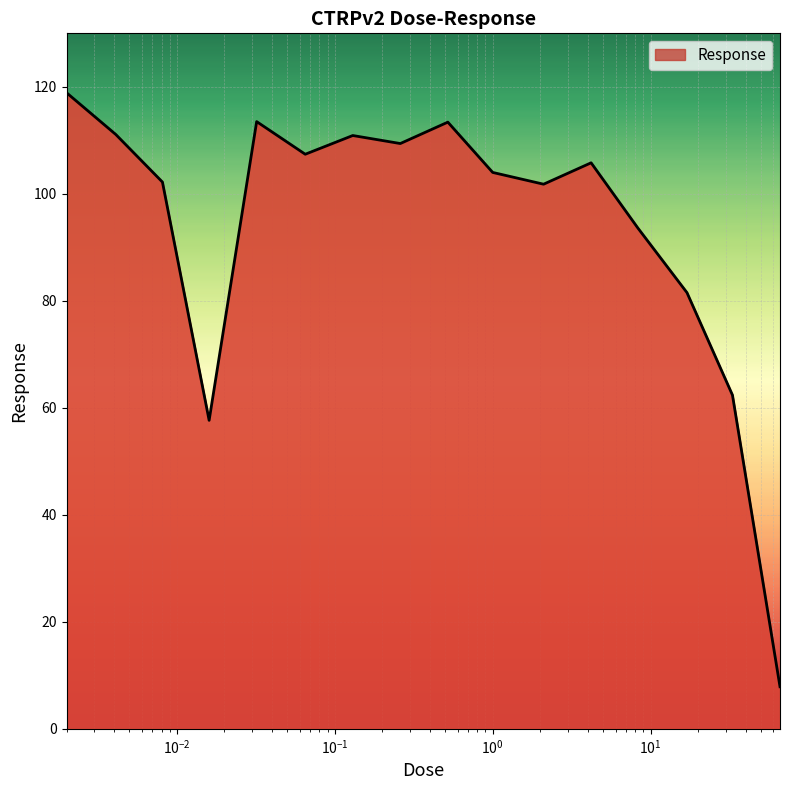

What is the minimum value shown in the chart?

7.9